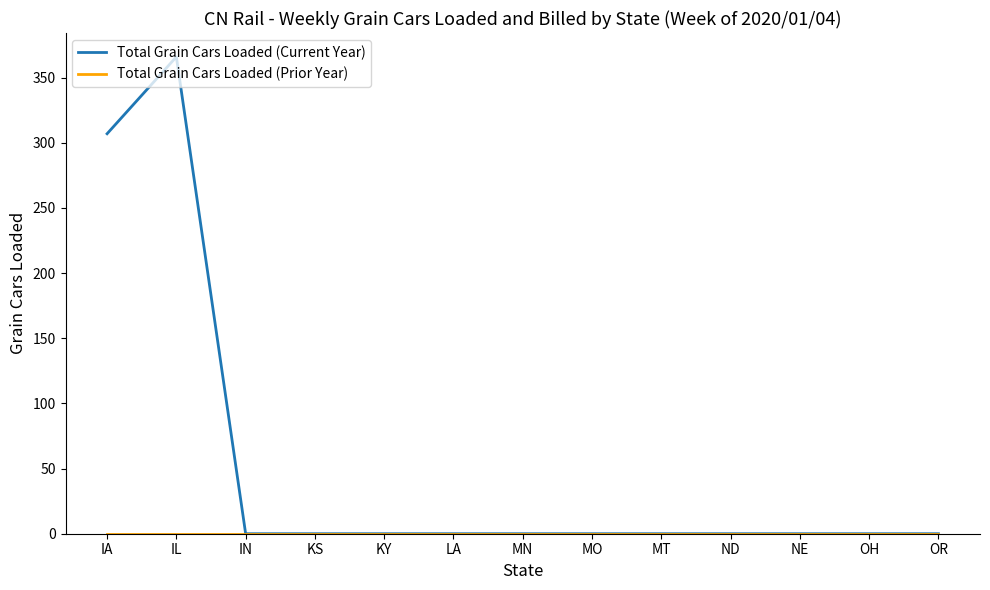

Which category has the highest value across all series?

IL